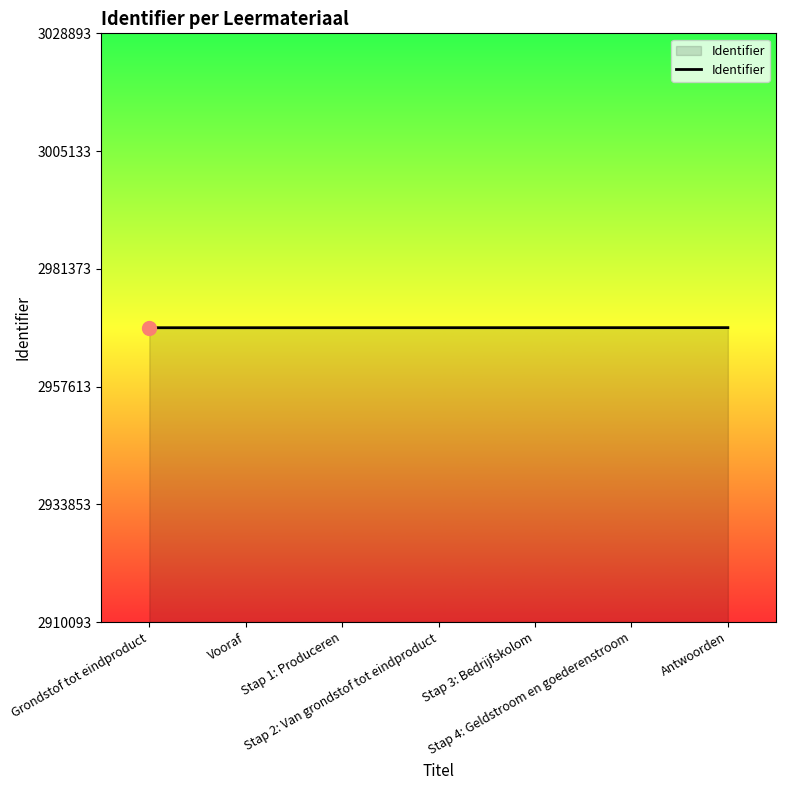

Approximately how many times larger is the value at Stap 1: Produceren compared to Antwoorden?

1.0